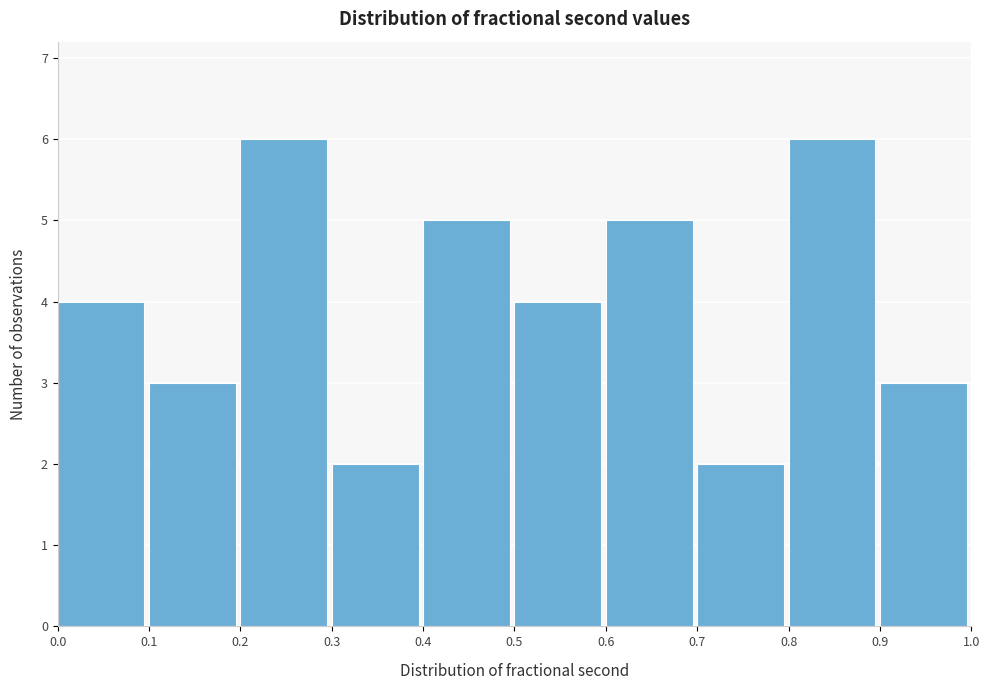

Reading left to right, transcribe this chart: for each bar, give the range it covers on the x-axis and its height. The values are not printed on the chart, so give them approximately, as read against the axis.

0.0 to 0.1: 4
0.1 to 0.2: 3
0.2 to 0.3: 6
0.3 to 0.4: 2
0.4 to 0.5: 5
0.5 to 0.6: 4
0.6 to 0.7: 5
0.7 to 0.8: 2
0.8 to 0.9: 6
0.9 to 1.0: 3